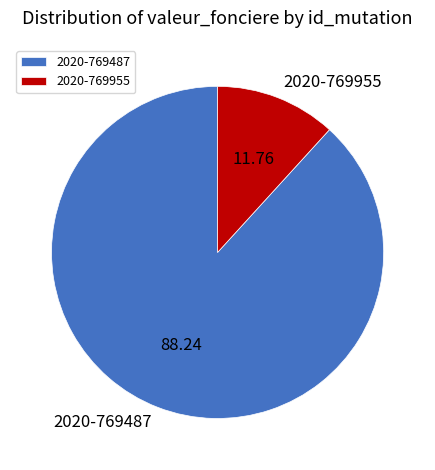

Rank the categories by value from highest to lowest.

2020-769487, 2020-769955